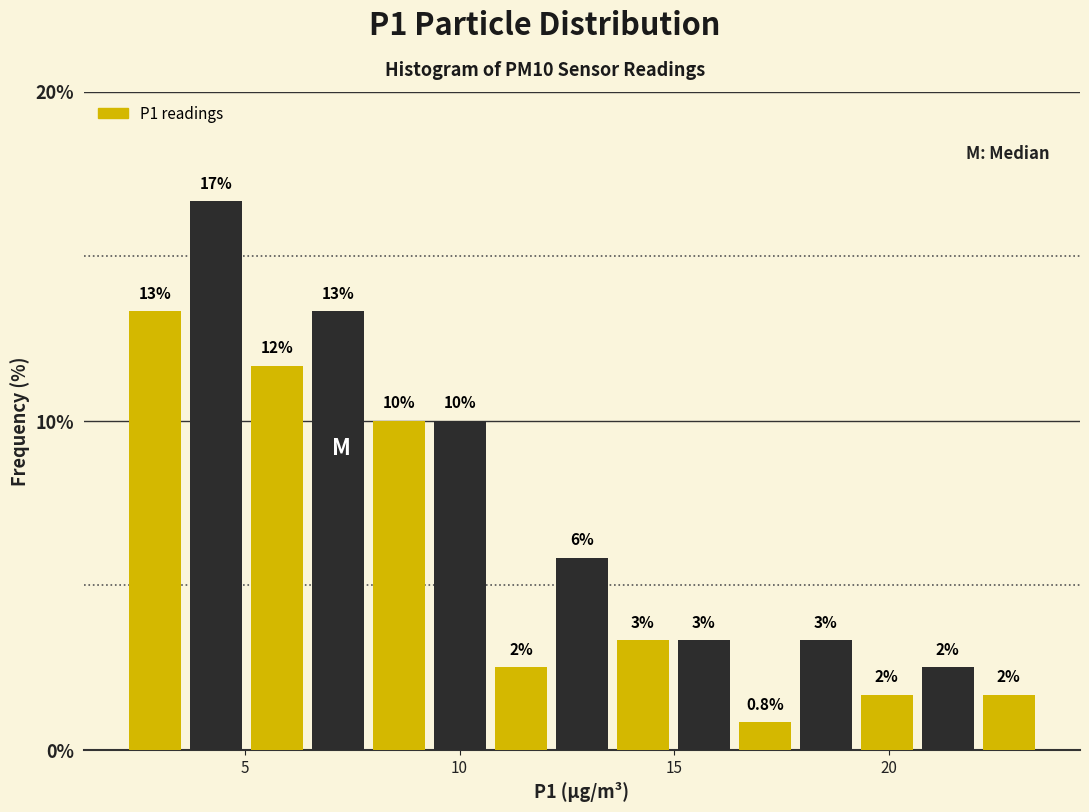

Around what value on the x-axis is the tallest bar? Give the approximate position of its centre, as read against the axis.

4.5